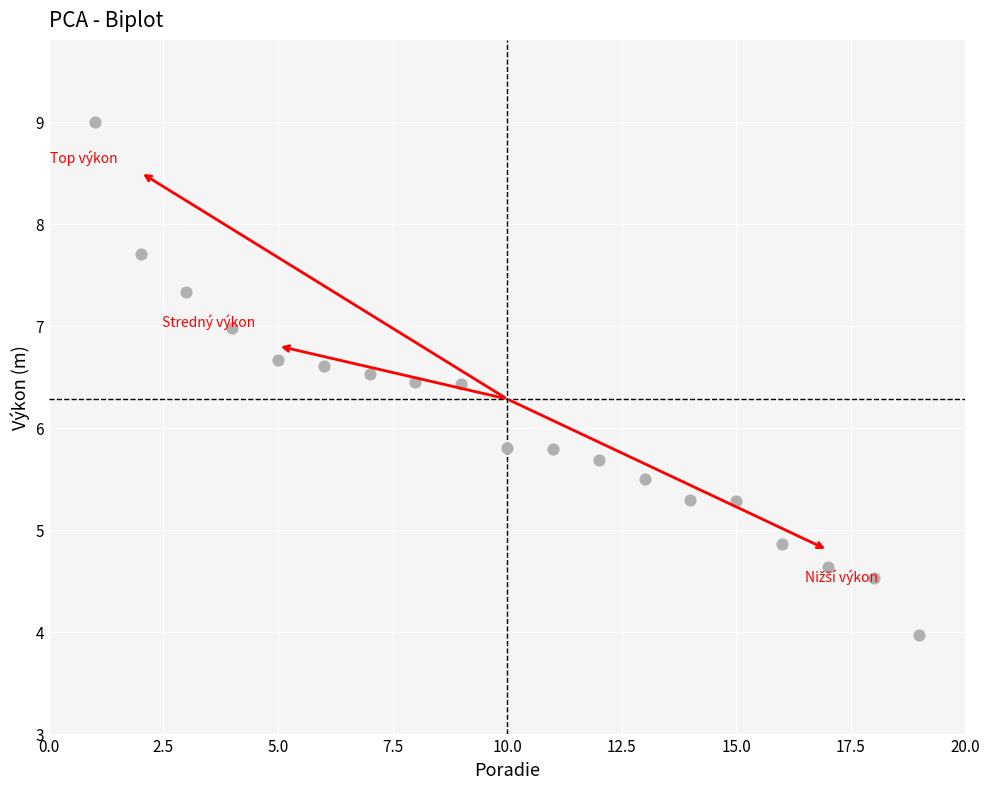

What is the range of Y values (max minus min)?

5.0